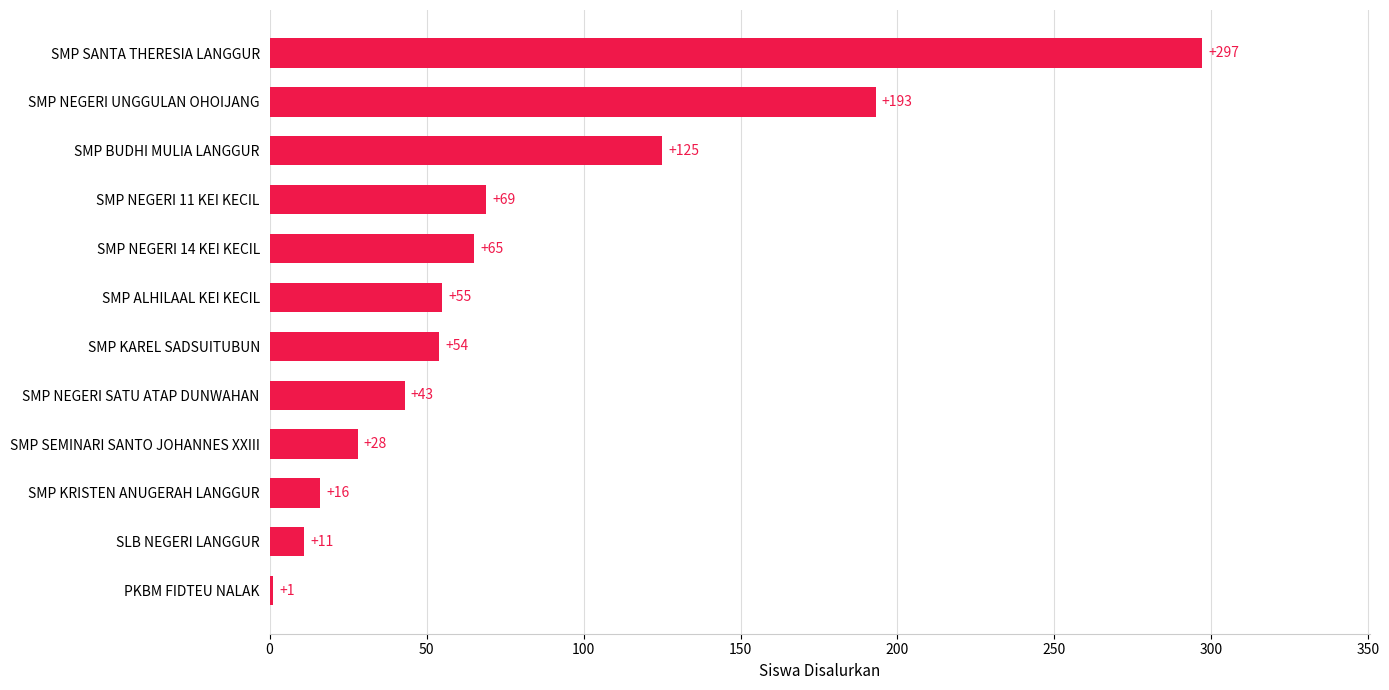

Between SMP SEMINARI SANTO JOHANNES XXIII and SMP BUDHI MULIA LANGGUR, which is larger?

SMP BUDHI MULIA LANGGUR